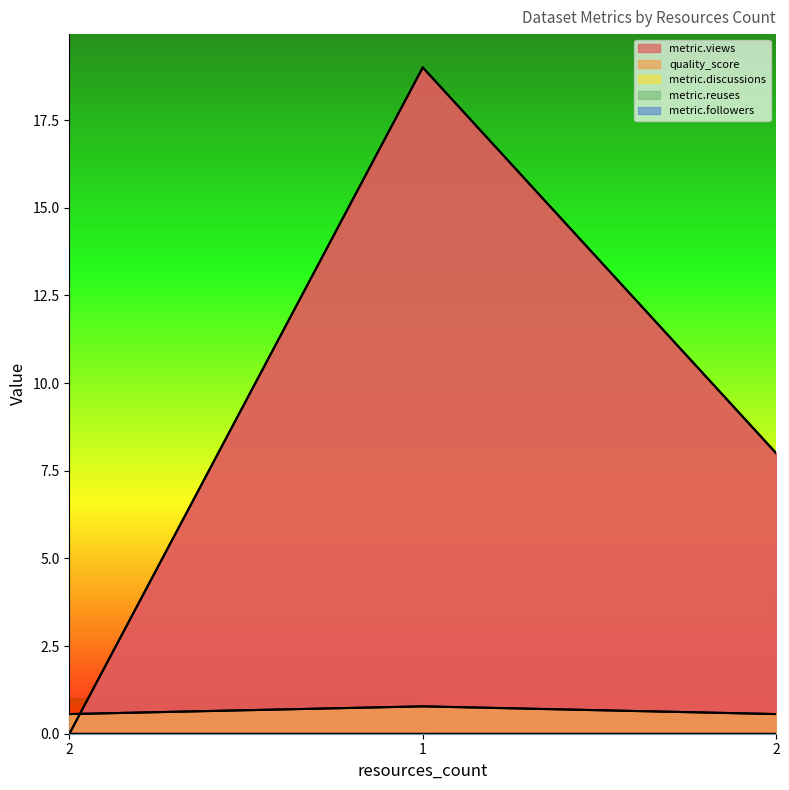

At 2, list the series in order from smallest to largest.

metric.views, metric.discussions, metric.reuses, metric.followers, quality_score